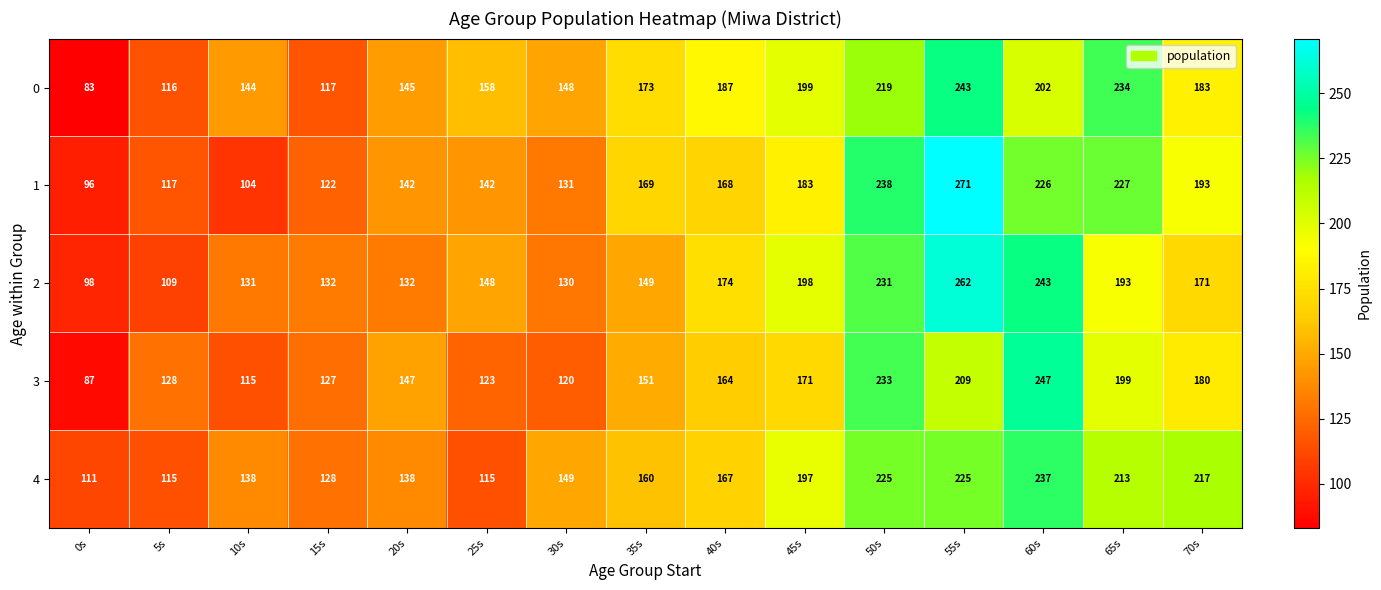

Which series has the widest spread of values?

1